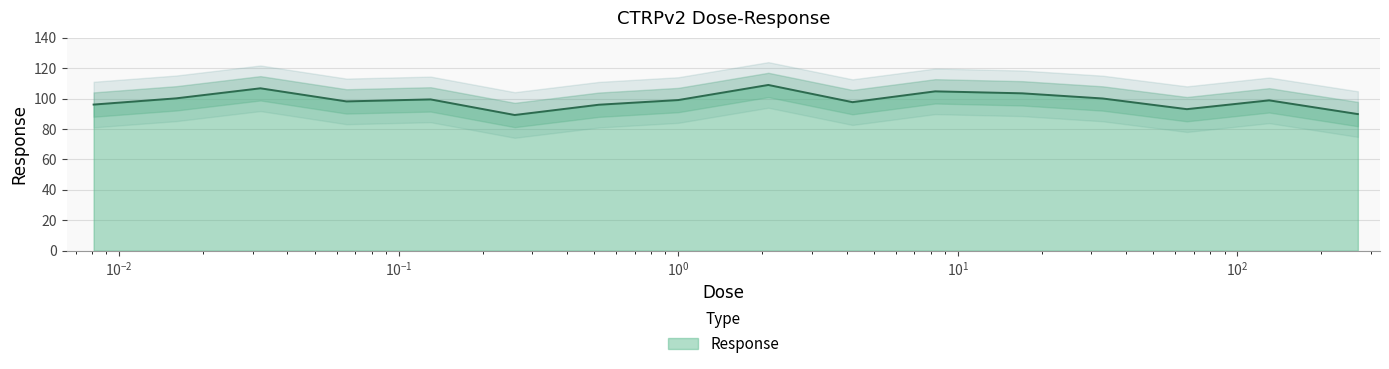

What is the maximum value for Response?

109.0